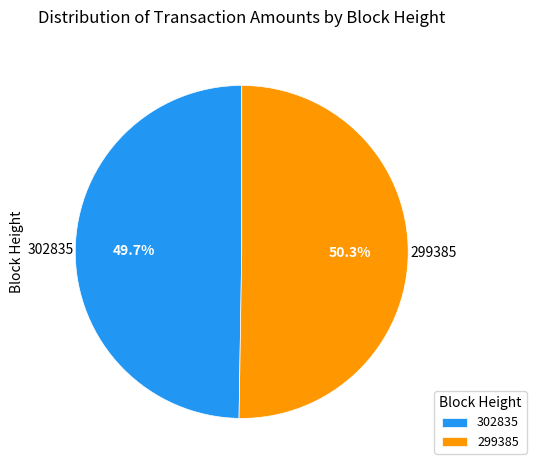

Which has a higher value, 299385 or 302835?

299385